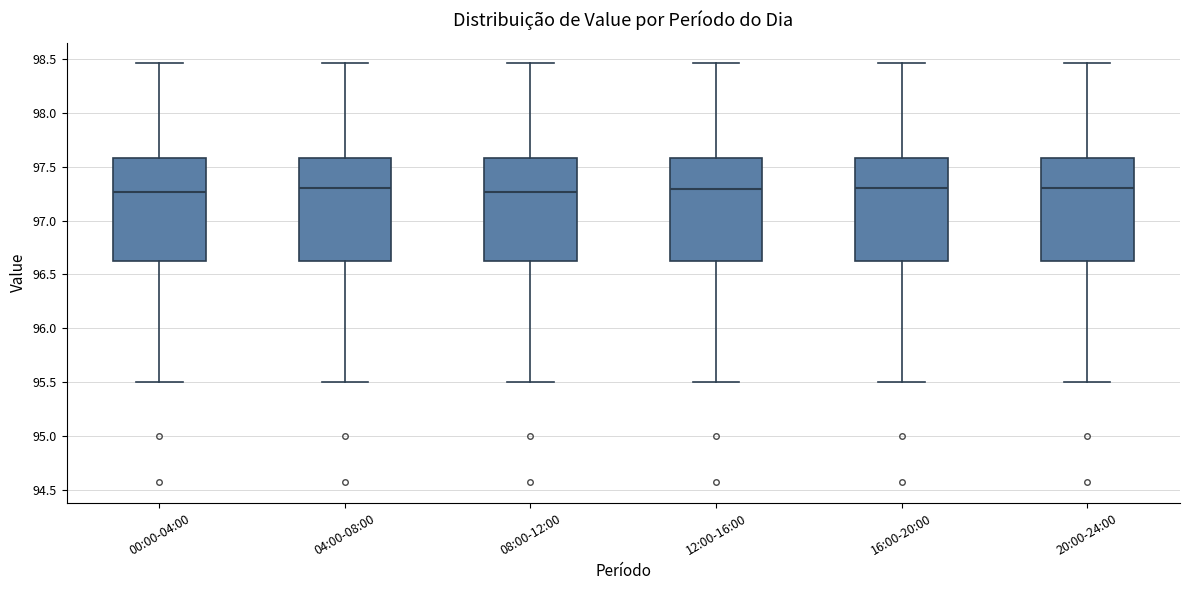

Reading left to right, read every box against the y-axis: the position of its median line, the range the box covers, and the ends of its whiskers. The values are not printed on the chart, so give them approximately, as read against the axis.

00:00-04:00: median 97.25, box 96.60 to 97.60, whiskers 95.50 to 98.45
04:00-08:00: median 97.30, box 96.60 to 97.60, whiskers 95.50 to 98.45
08:00-12:00: median 97.25, box 96.60 to 97.60, whiskers 95.50 to 98.45
12:00-16:00: median 97.30, box 96.60 to 97.60, whiskers 95.50 to 98.45
16:00-20:00: median 97.30, box 96.60 to 97.60, whiskers 95.50 to 98.45
20:00-24:00: median 97.30, box 96.60 to 97.60, whiskers 95.50 to 98.45